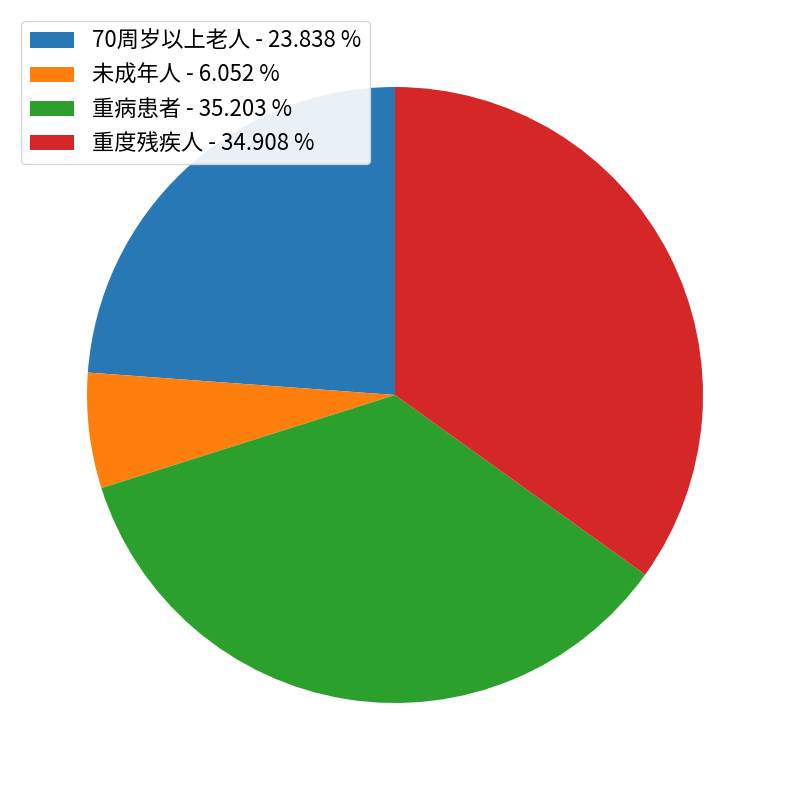

The 重度残疾人 slice represents 25% of the pie. True or false?

False